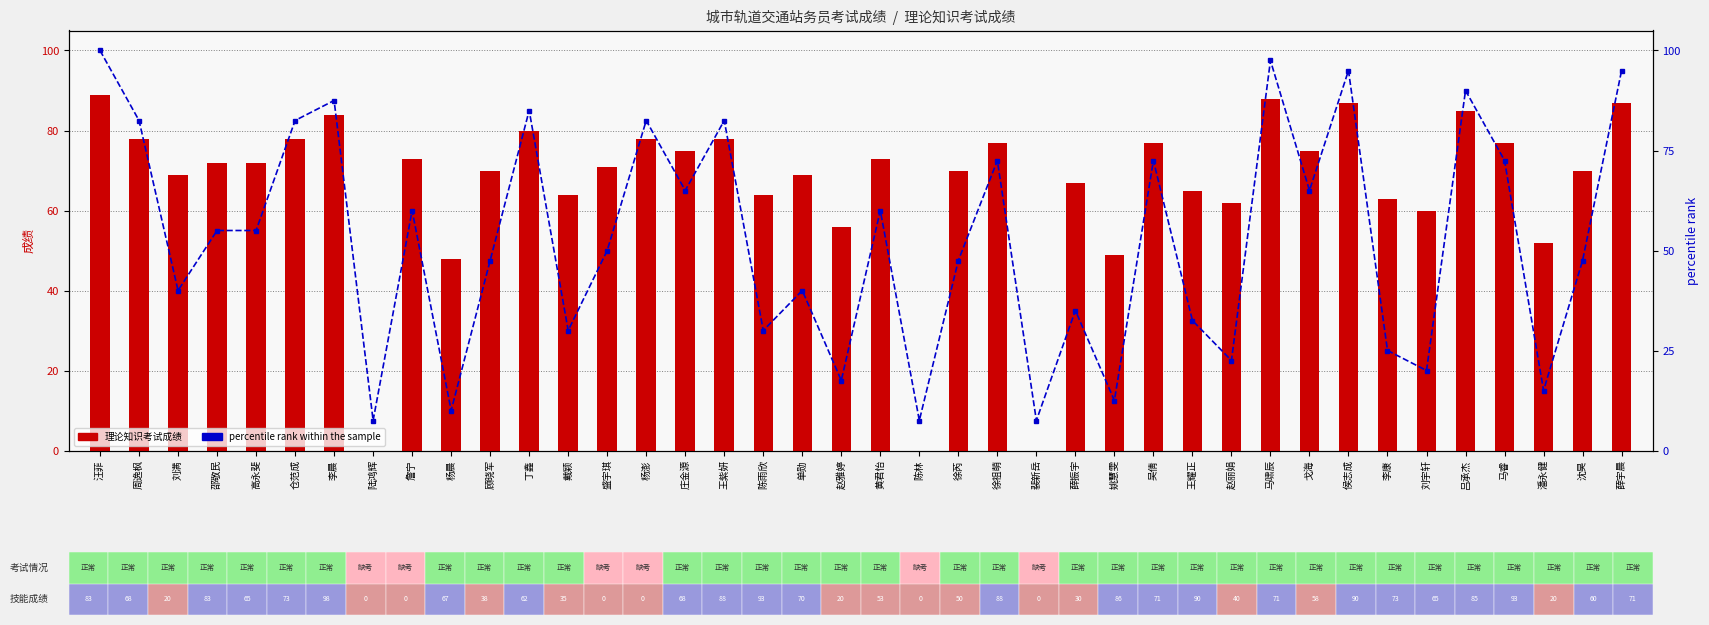

Does the chart contain any negative values?

No